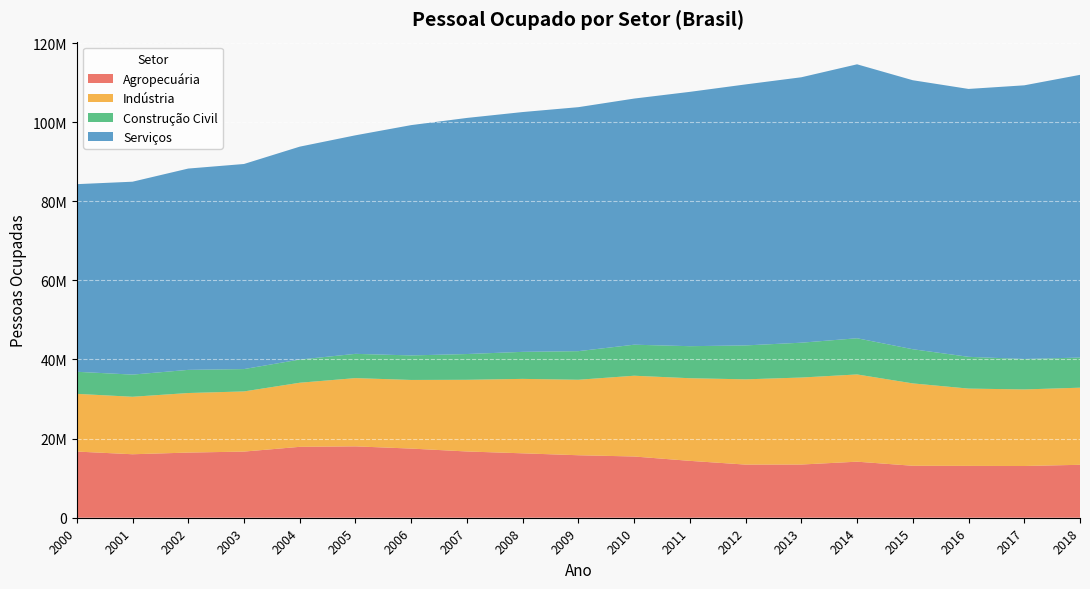

Which series has the largest total across all categories?

Serviços